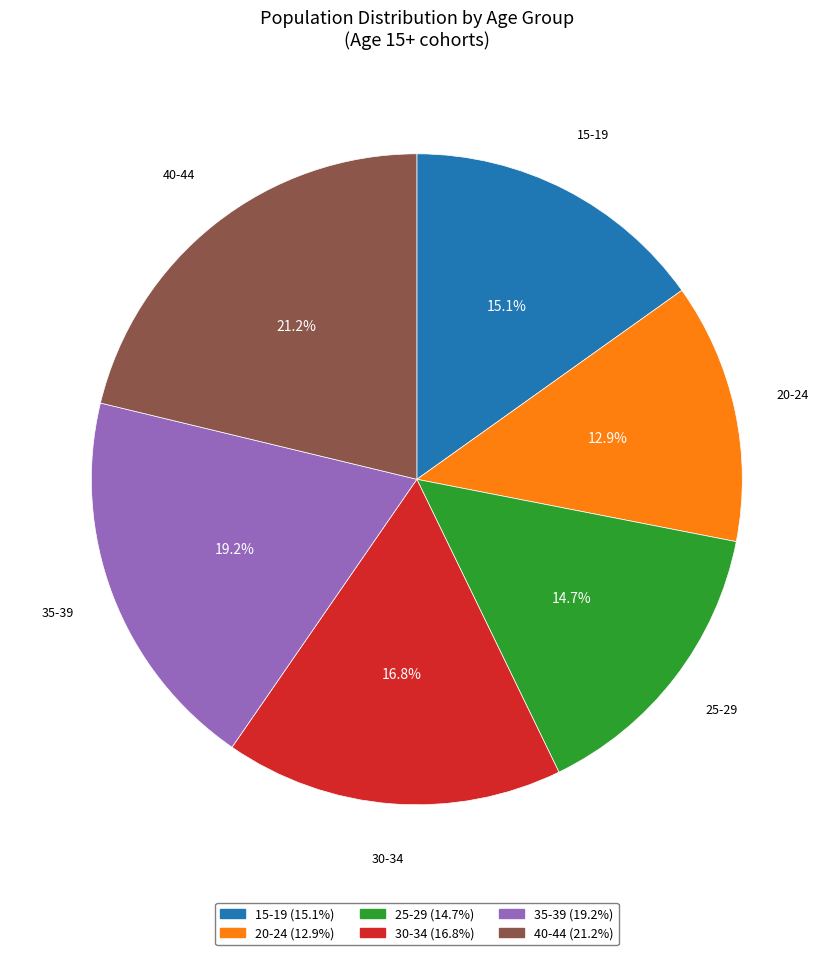

How many slices are in this pie chart?

6